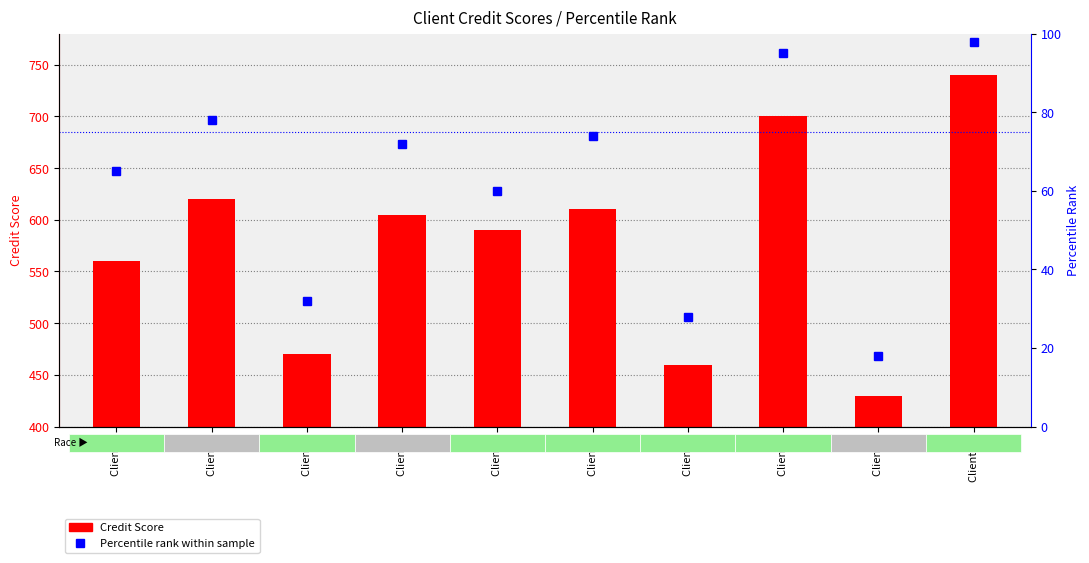

List the labels in order of Percentile rank within sample value, largest first.

Client 10, Client 8, Client 2, Client 6, Client 4, Client 1, Client 5, Client 3, Client 7, Client 9